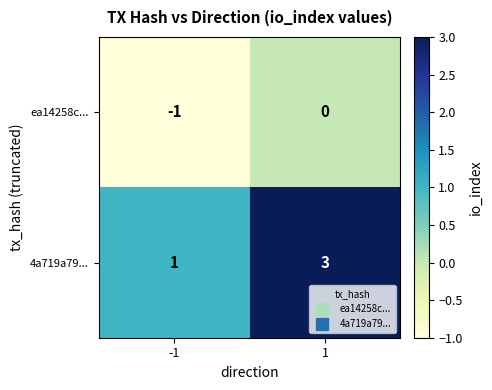

Reading left to right, extract all data points from this chart.

ea14258c...: -1=-1	1=0
4a719a79...: -1=1	1=3